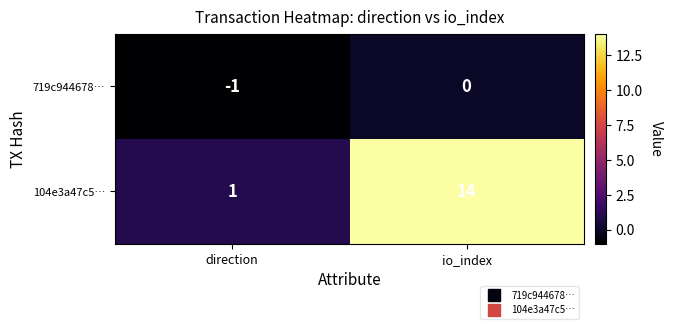

What is the minimum value shown in the chart?

-1